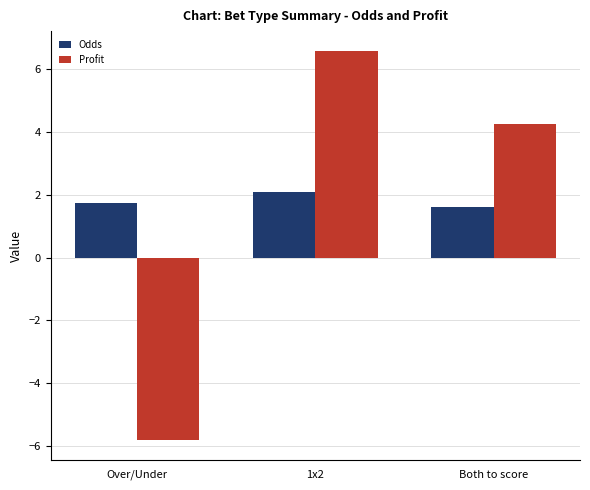

At how many categories does at least one series exceed 2?

2